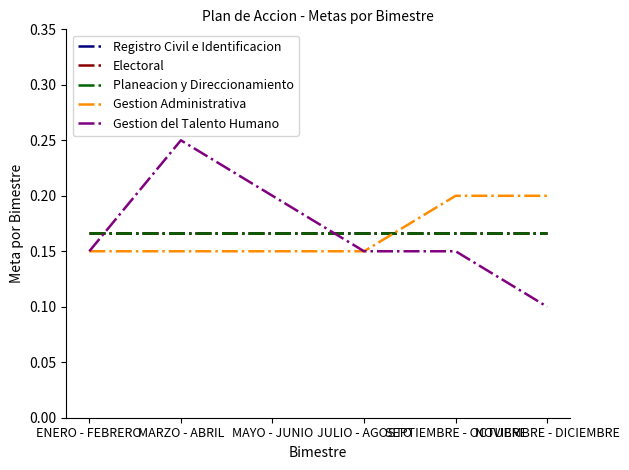

Between MAYO - JUNIO and SEPTIEMBRE - OCTUBRE, which series saw the biggest shift?

Gestion Administrativa